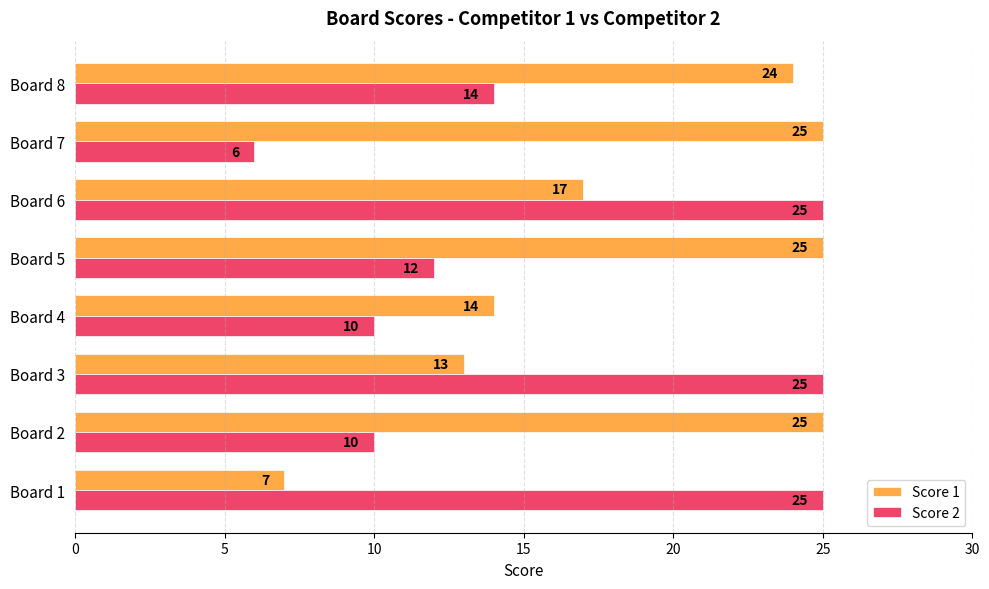

Which series has the widest spread of values?

Score 2